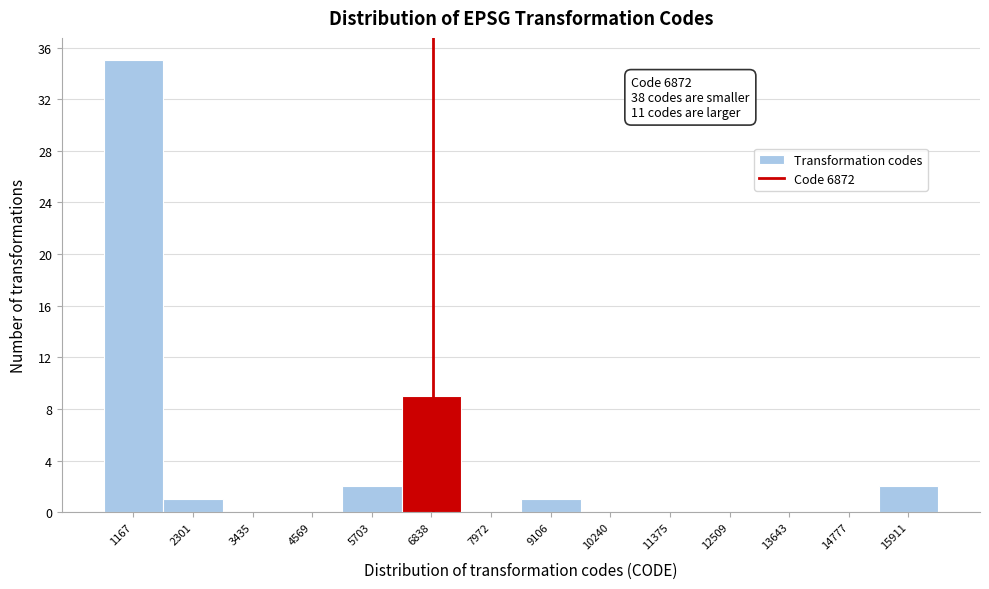

Over which range of the x-axis is the bar tallest?

600 to 1800